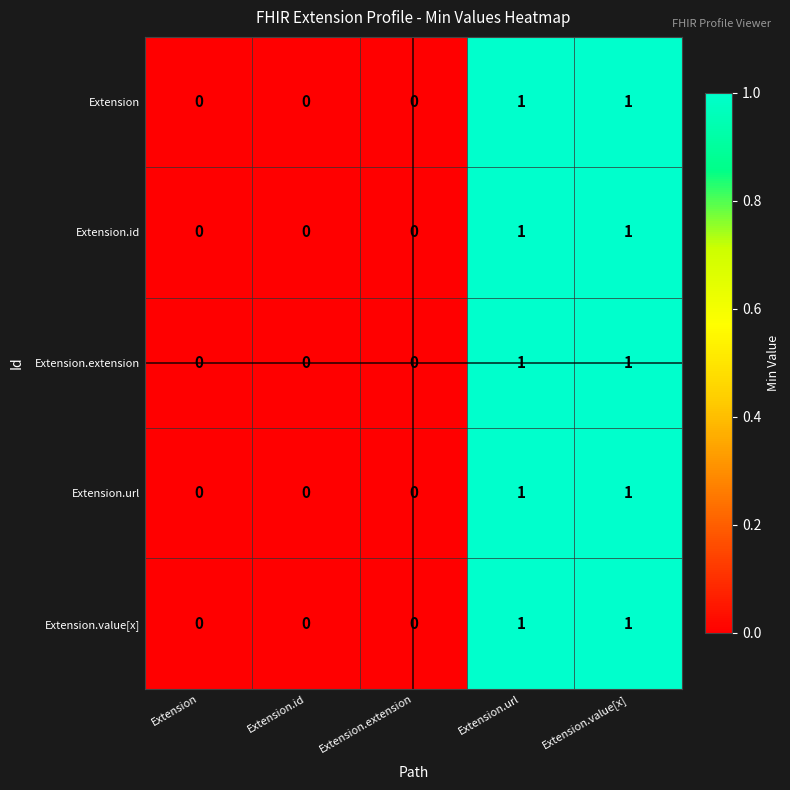

True or false: Extension.extension has a value of 0 at Extension.extension.

True